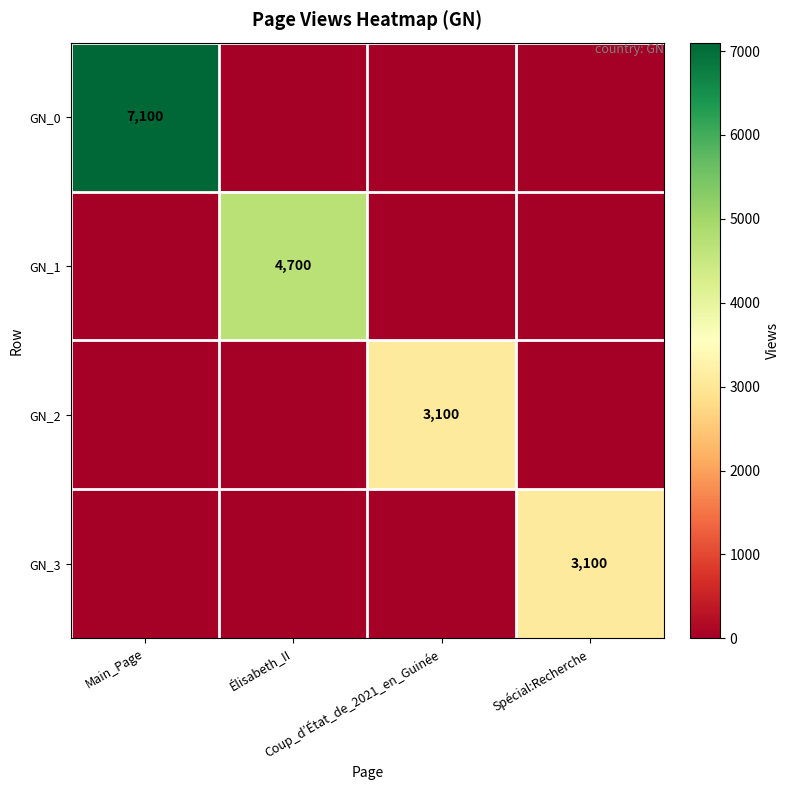

Rank the series at Coup_d’État_de_2021_en_Guinée from highest to lowest value.

GN_2, GN_0, GN_1, GN_3